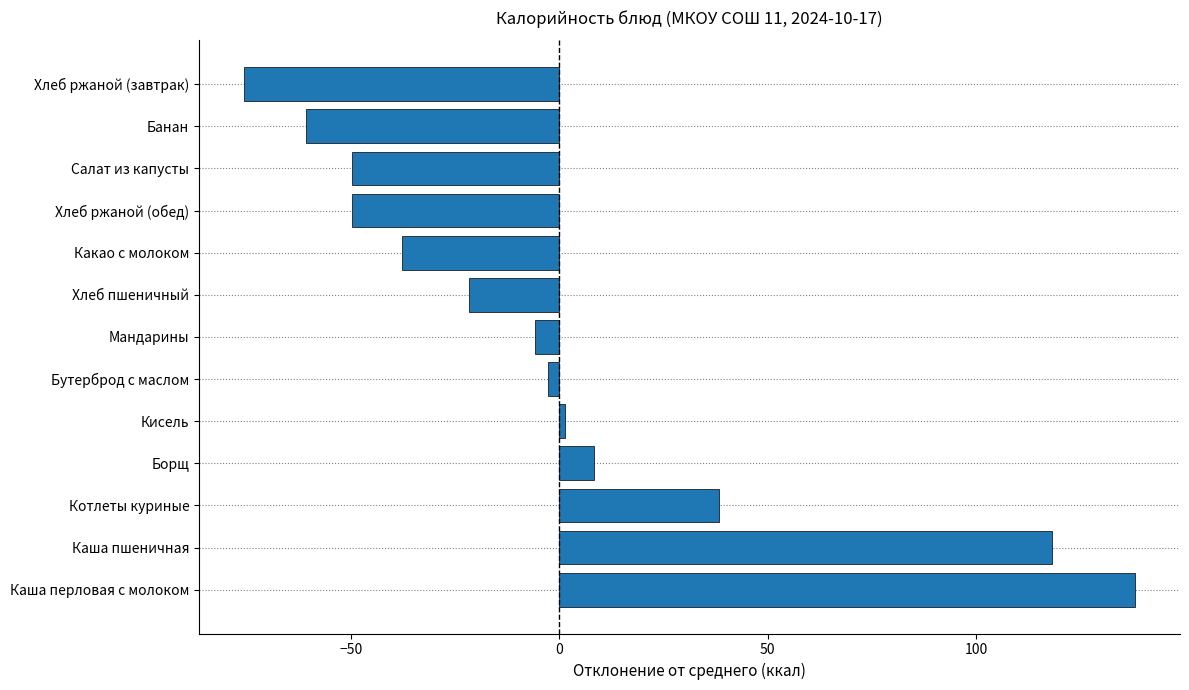

Where is the data nearest to the value 31?

Котлеты куриные